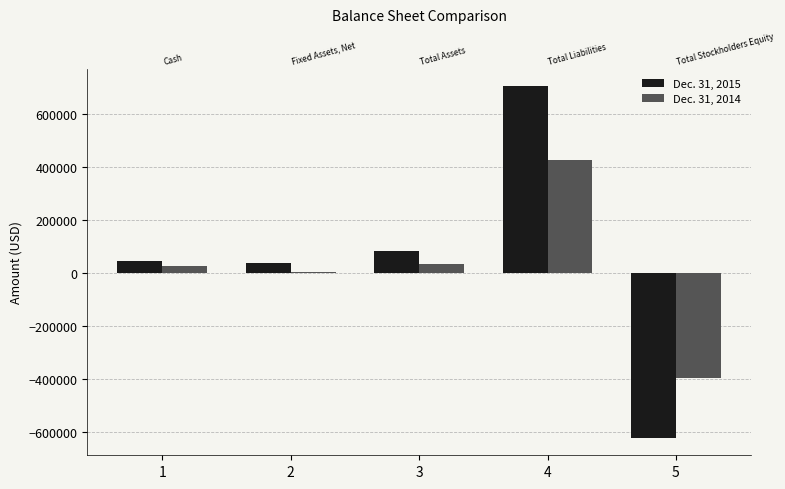

Between 2 and 4, which is larger?

4